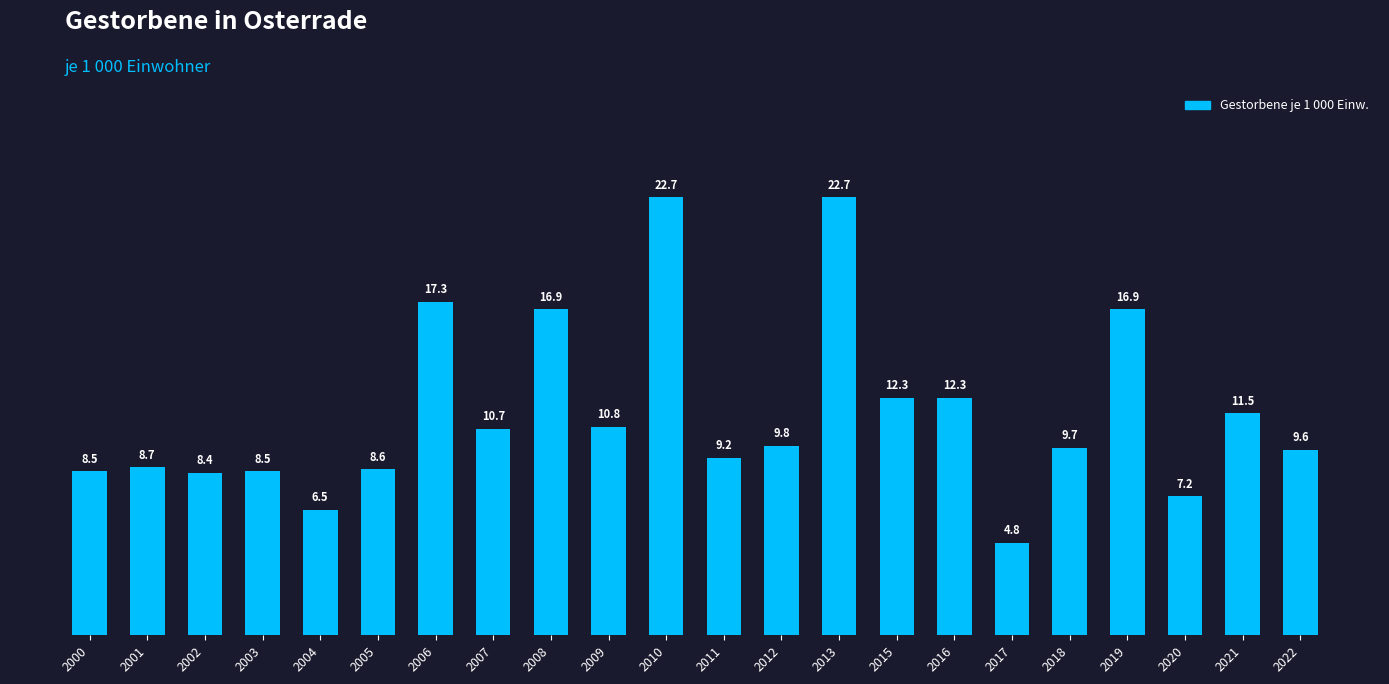

What is the sum of all values?

253.6